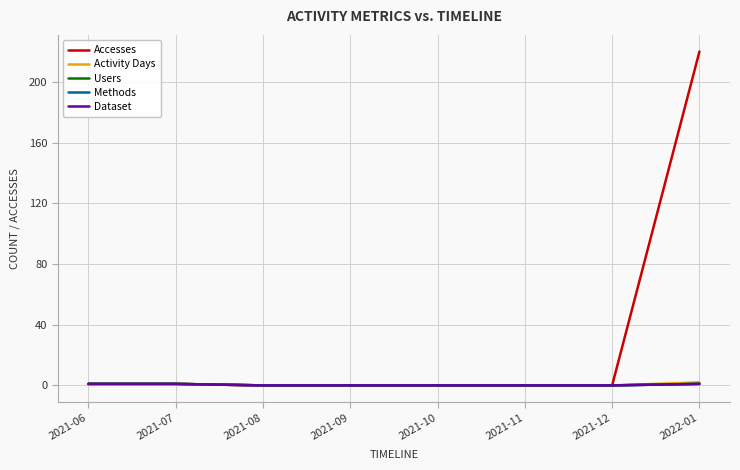

Does the chart display data point markers on the line(s)?

No